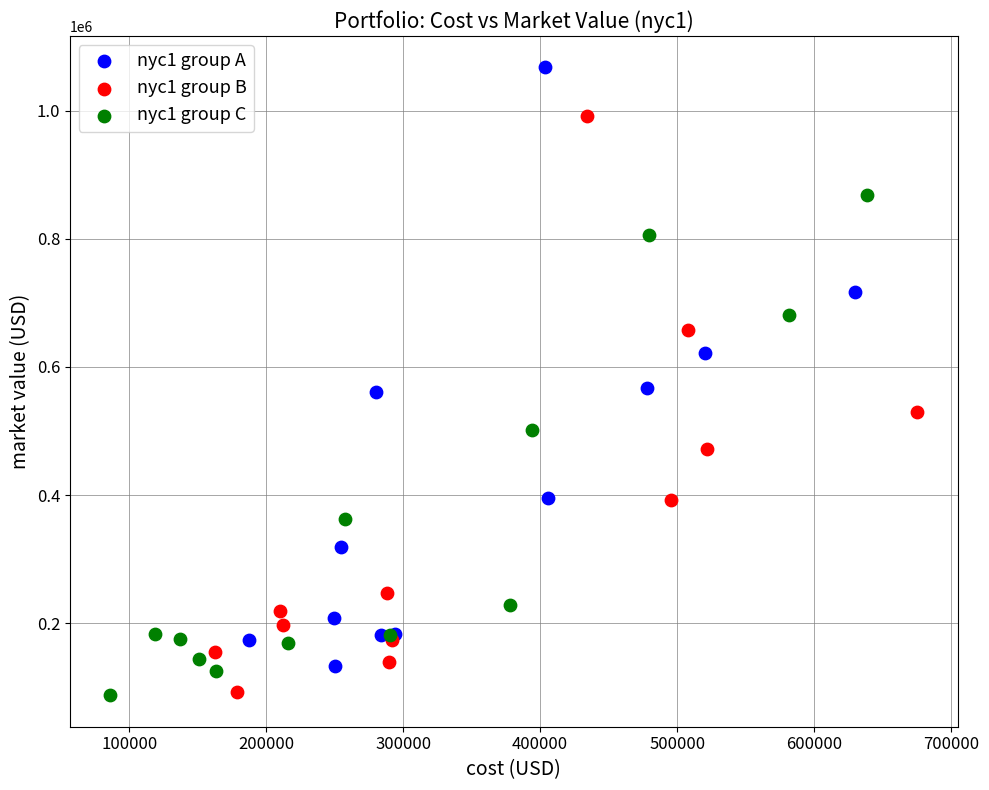

Which series reaches the maximum Y coordinate?

nyc1 group A